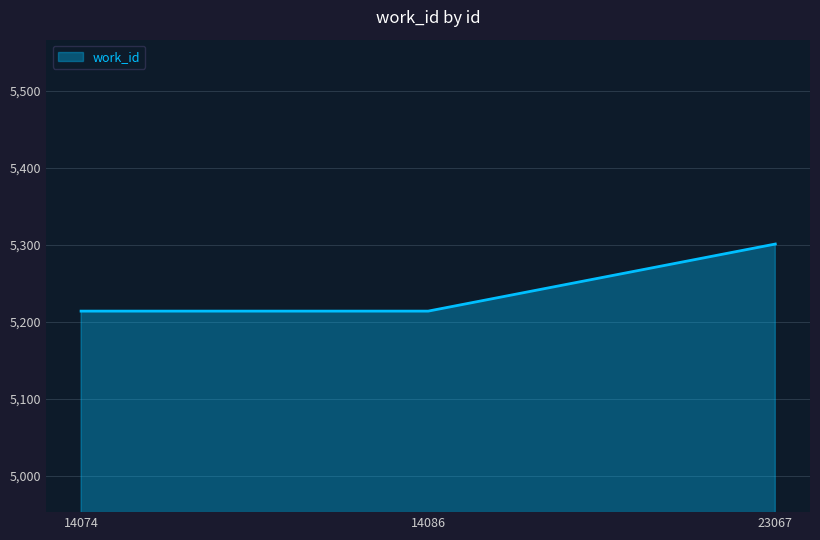

What is the difference between the maximum and minimum values?

87